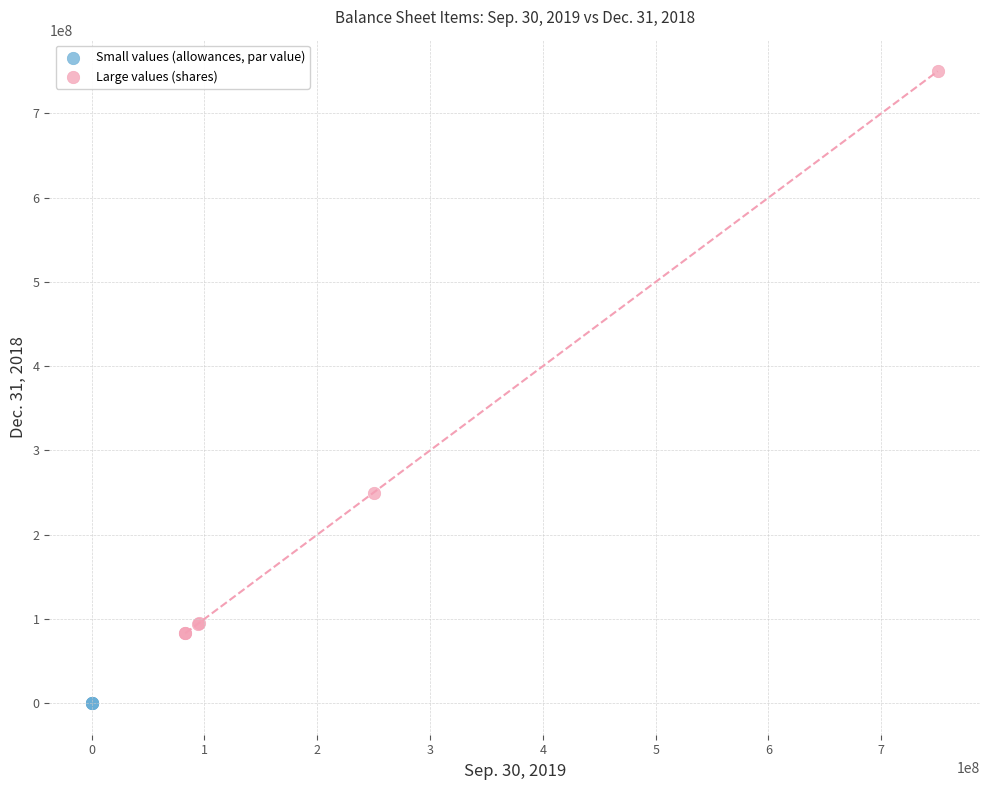

What are all the series names shown in the legend?

Small values (allowances, par value), Large values (shares)